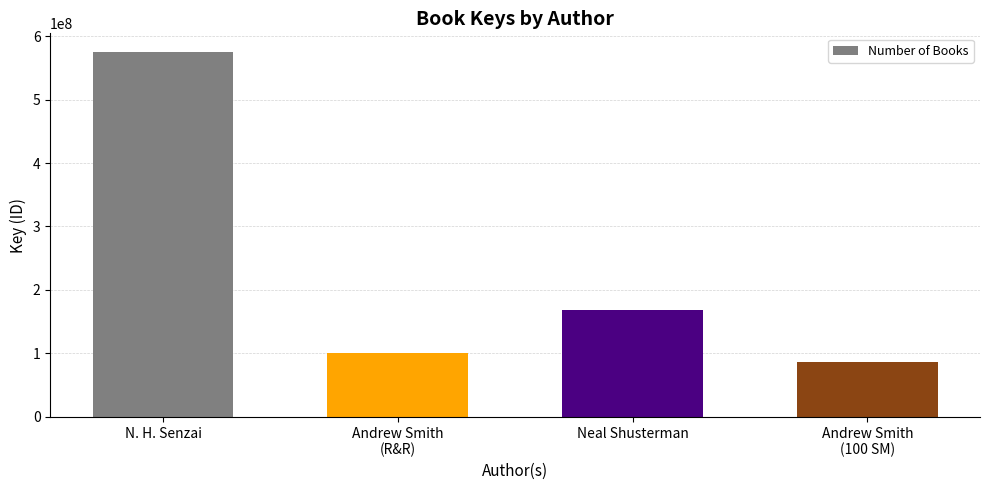

What is the smallest value displayed?

85999921